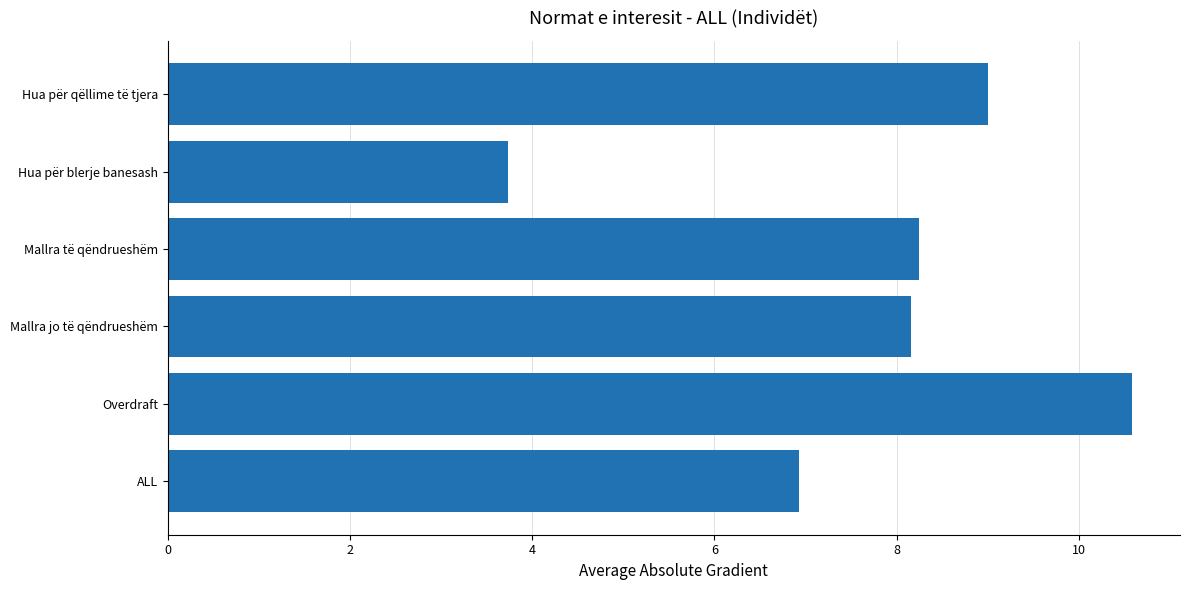

Count the number of categories in the chart.

6